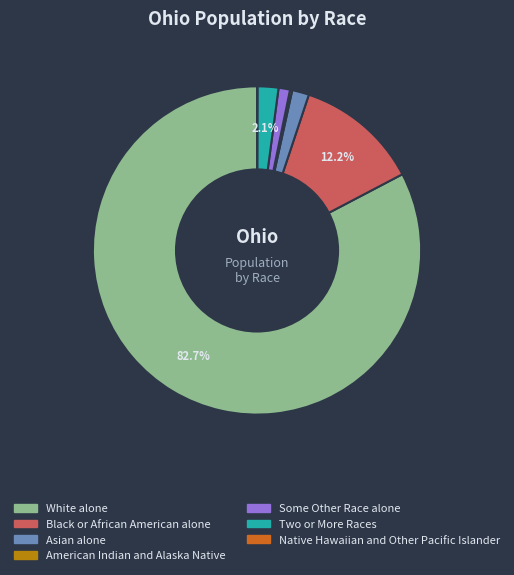

How much of the chart is everything except Black or African American alone?

87.8%